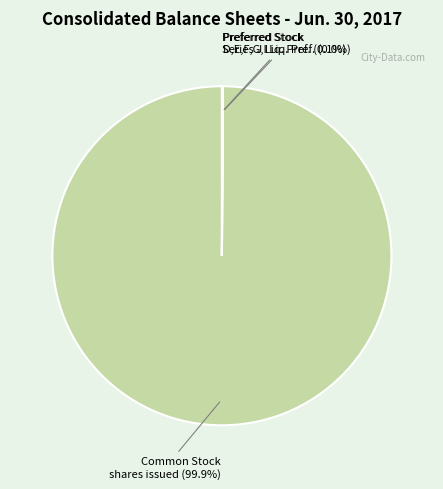

Is Common Stock shares issued the majority of the pie?

Yes